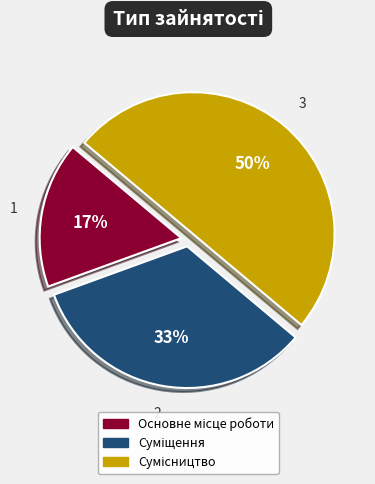

To the nearest percent, what is the difference between the largest and smallest slice percentages?

33%